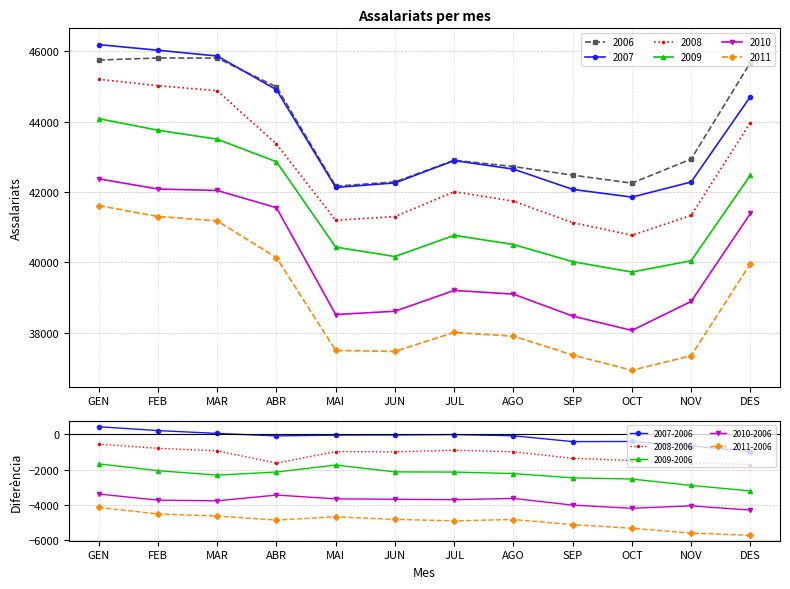

What is the label of the 6th point from the left?

JUN